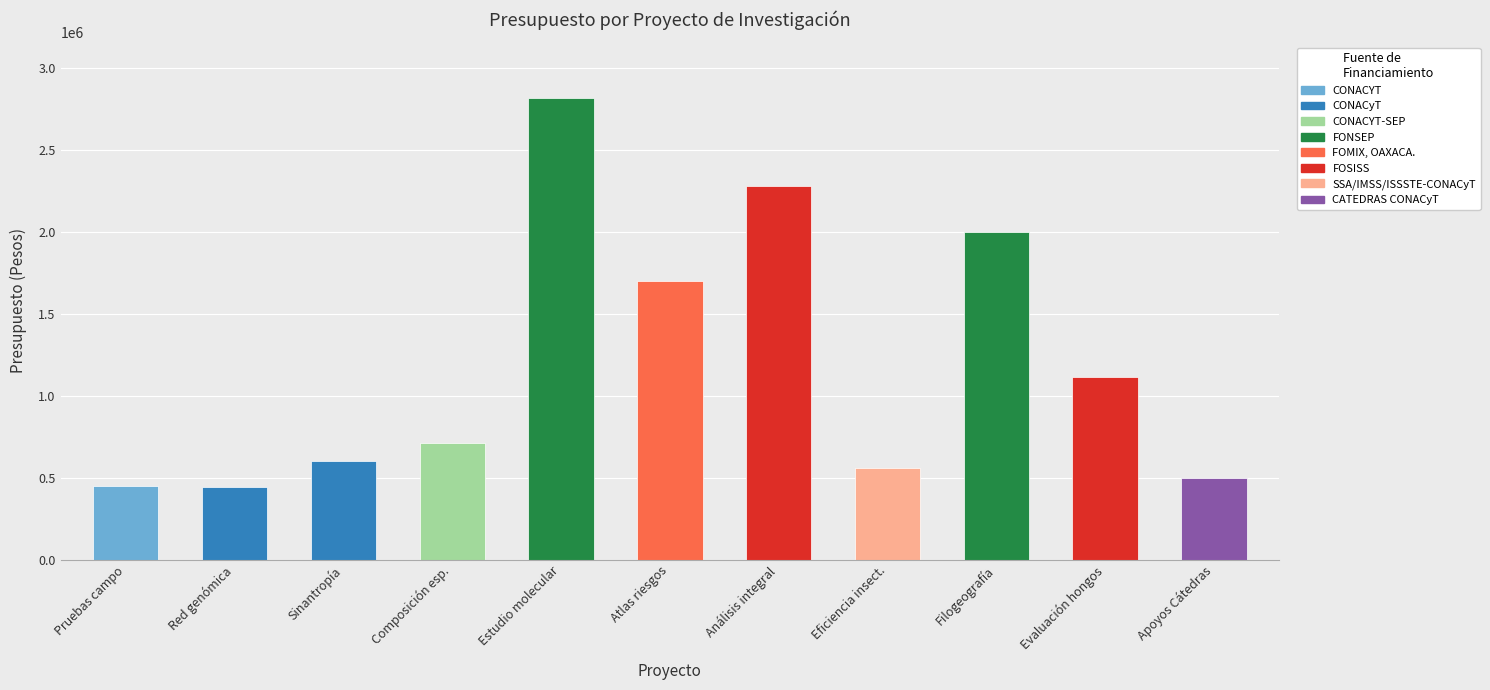

Approximately how many times larger is the value at Eficiencia insect. compared to Filogeografía?

0.3